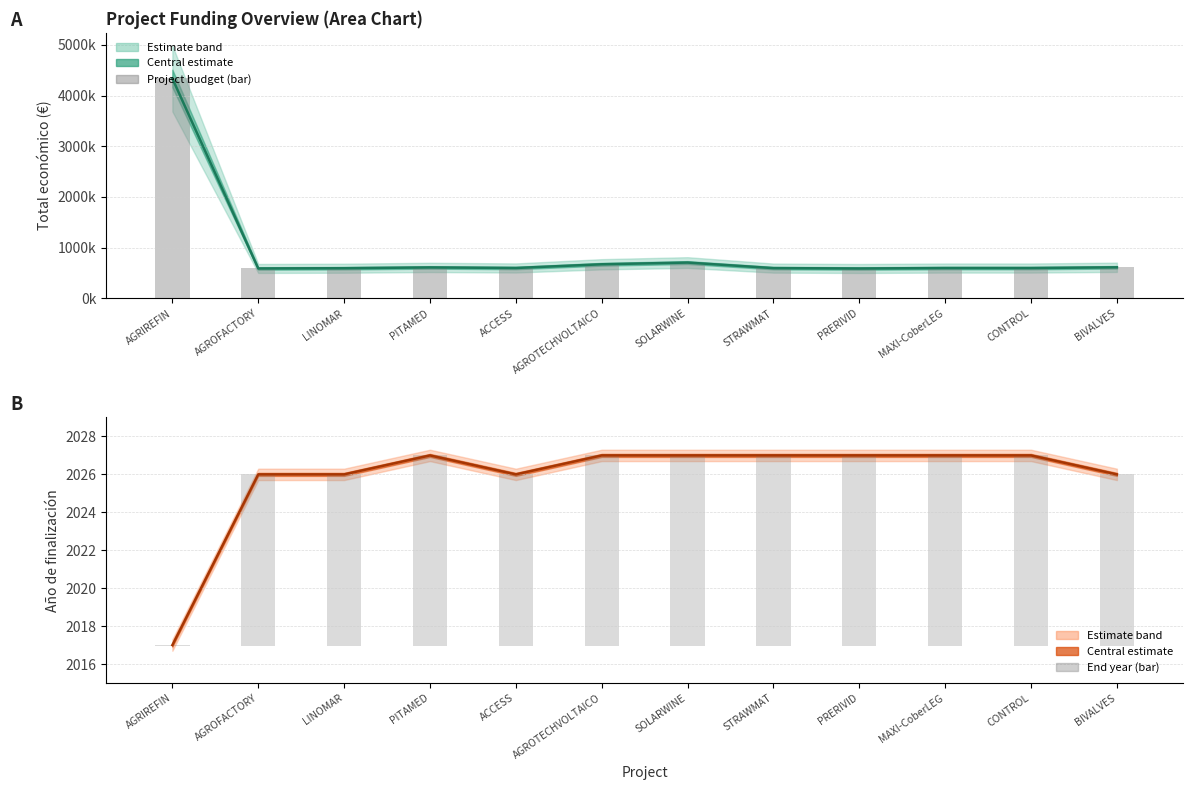

What is the label of the 8th bar from the left?

STRAWMAT